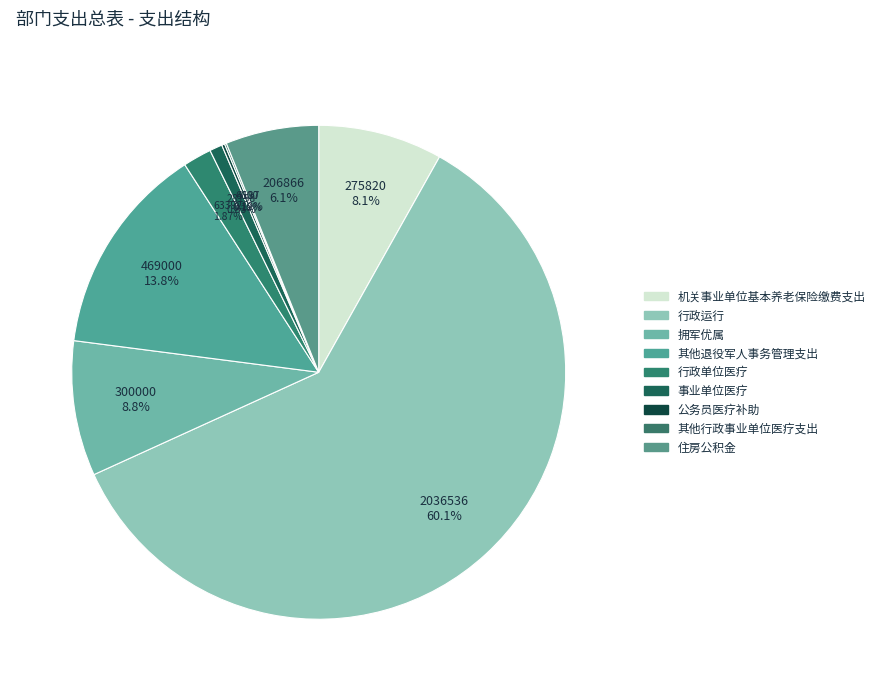

To the nearest percent, what percentage of the pie is 其他退役军人事务管理支出?

14%